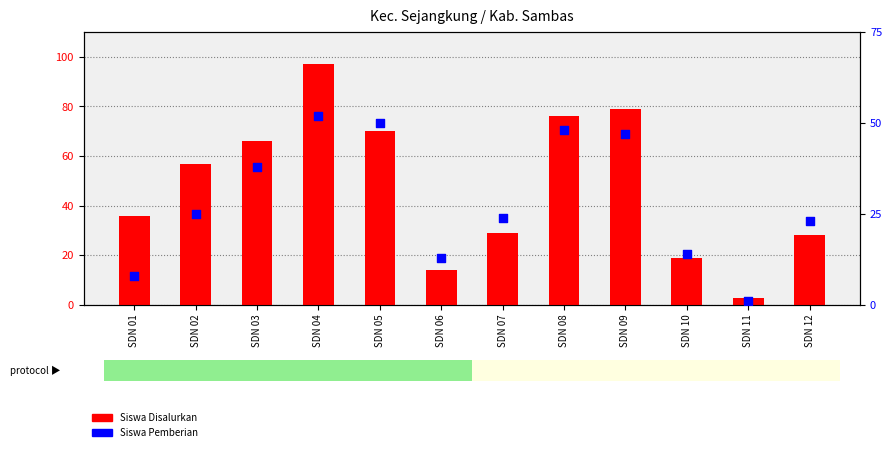

At which category is the sum across all series the highest?

SDN 04